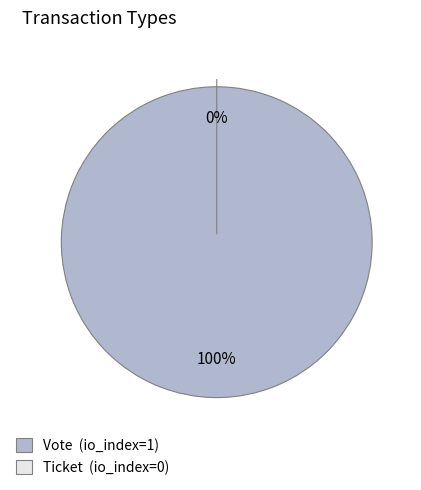

To the nearest percent, what is the average slice percentage?

50%